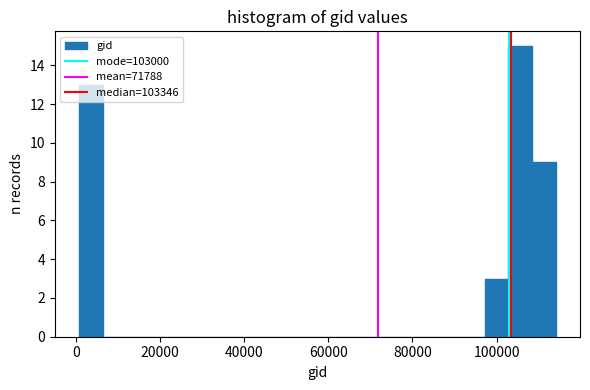

Read against the x-axis, roughly where is the centre of the tallest bar?

106000